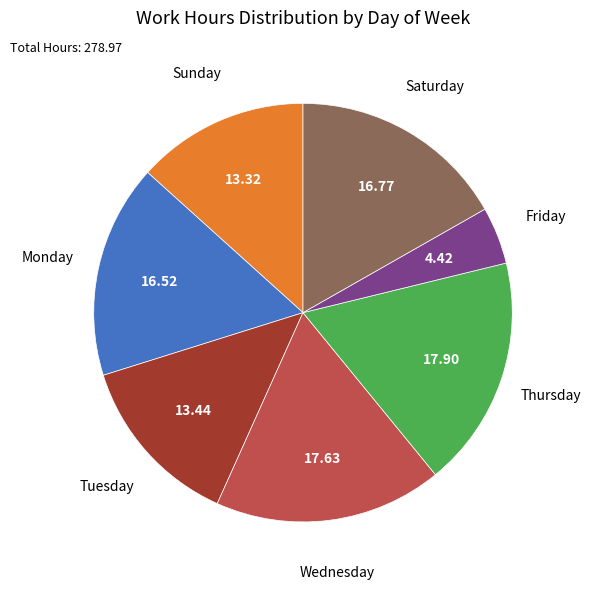

Which category has the smallest portion of the pie?

Friday